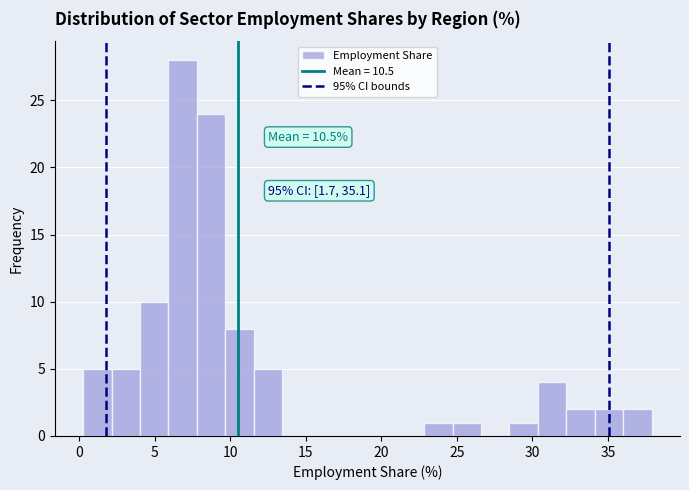

Around what value on the x-axis is the tallest bar? Give the approximate position of its centre, as read against the axis.

7.0